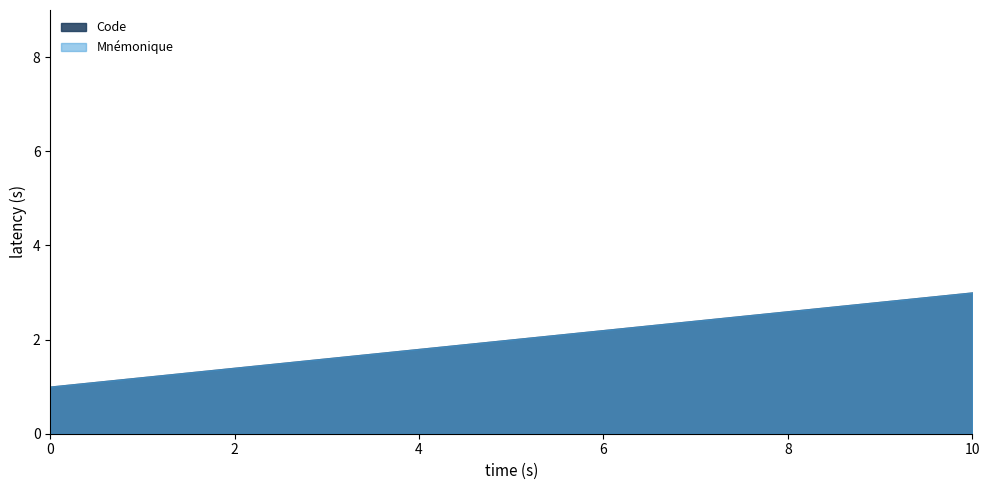

What is the smallest value displayed?

1